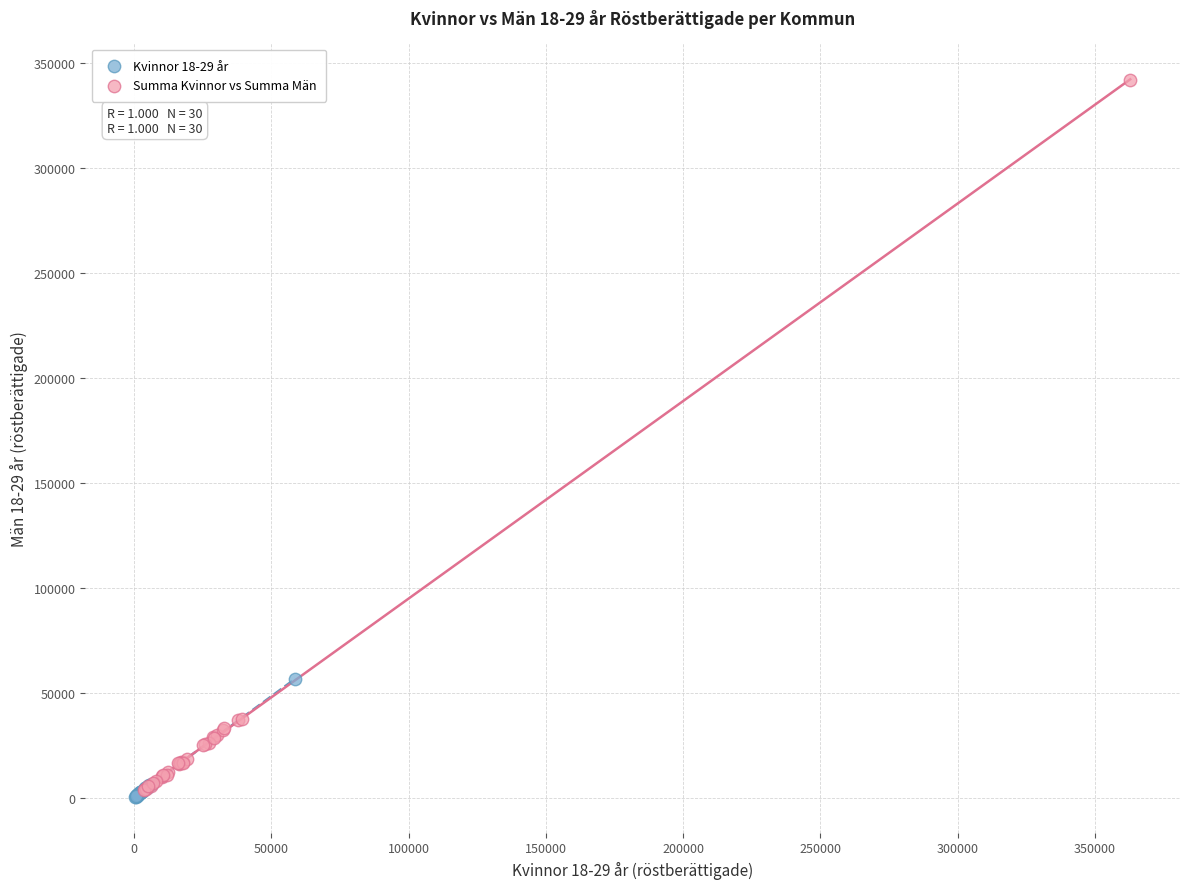

Which series contains the lowest Y value?

Kvinnor 18-29 år